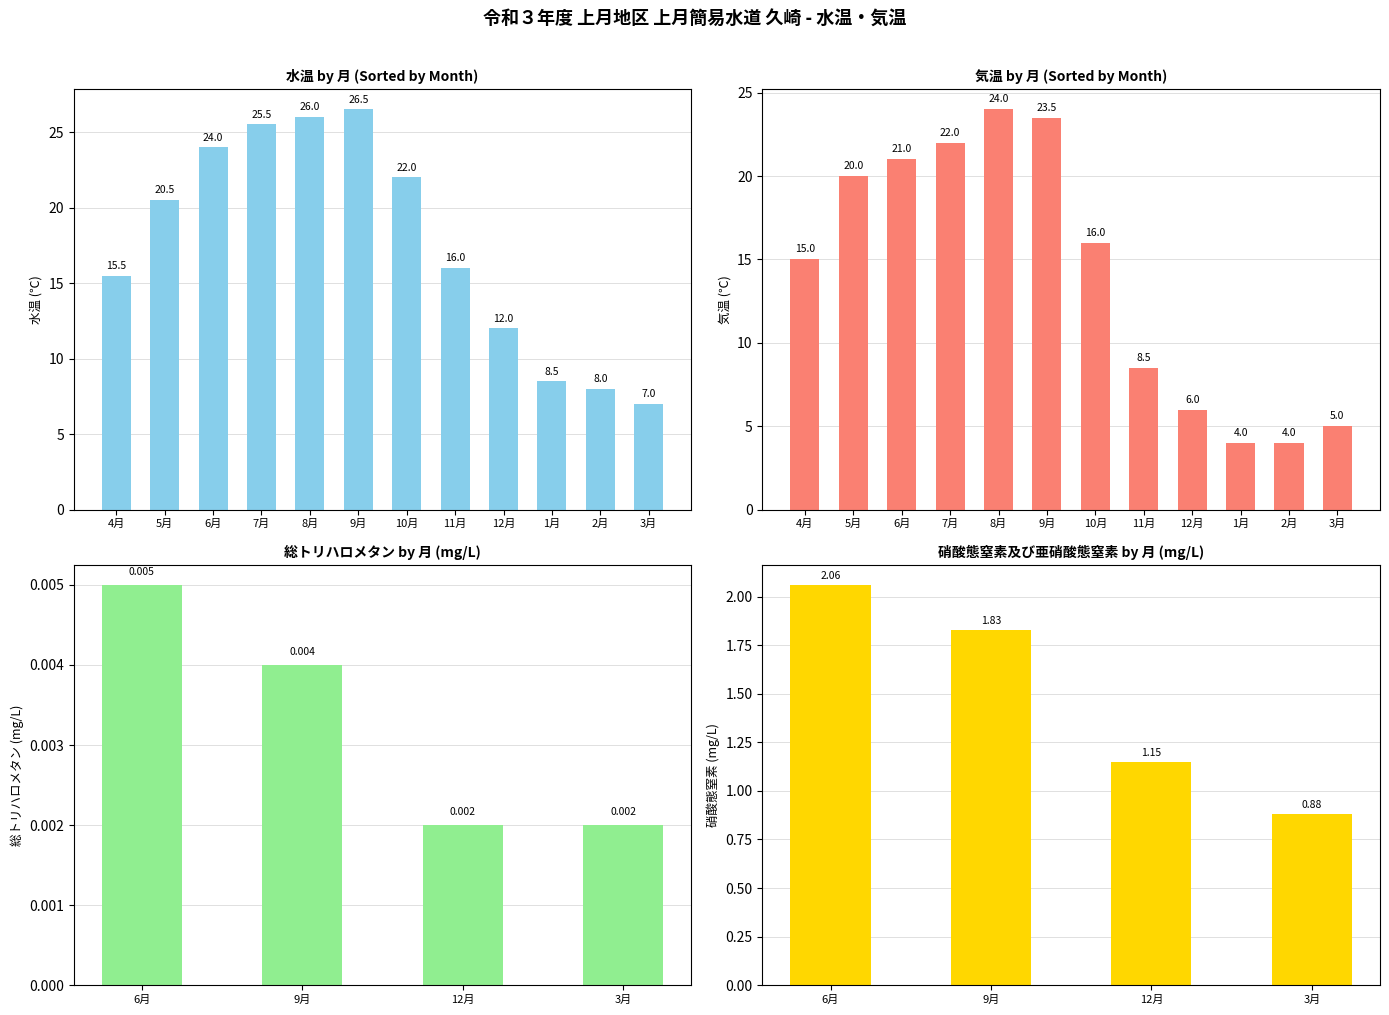

The value of 気温 at 3月 is 5.0. True or false?

True